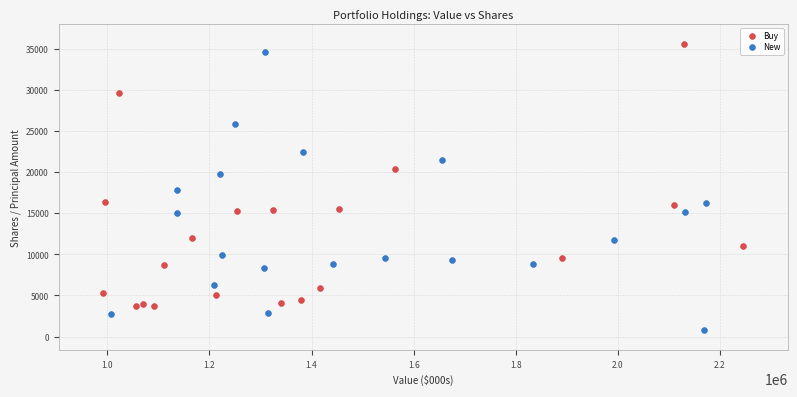

Which series reaches the maximum Y coordinate?

Buy